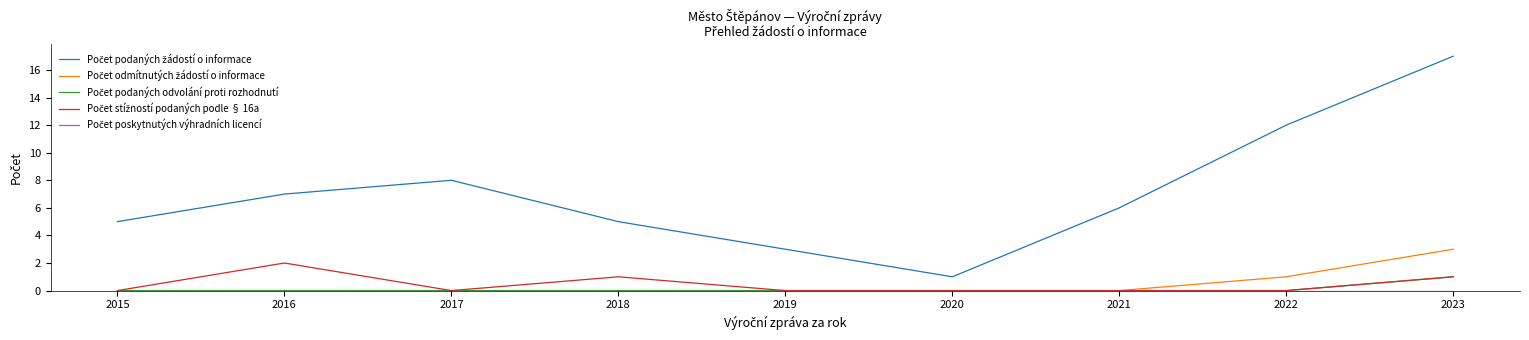

At which category is the sum across all series the highest?

2023